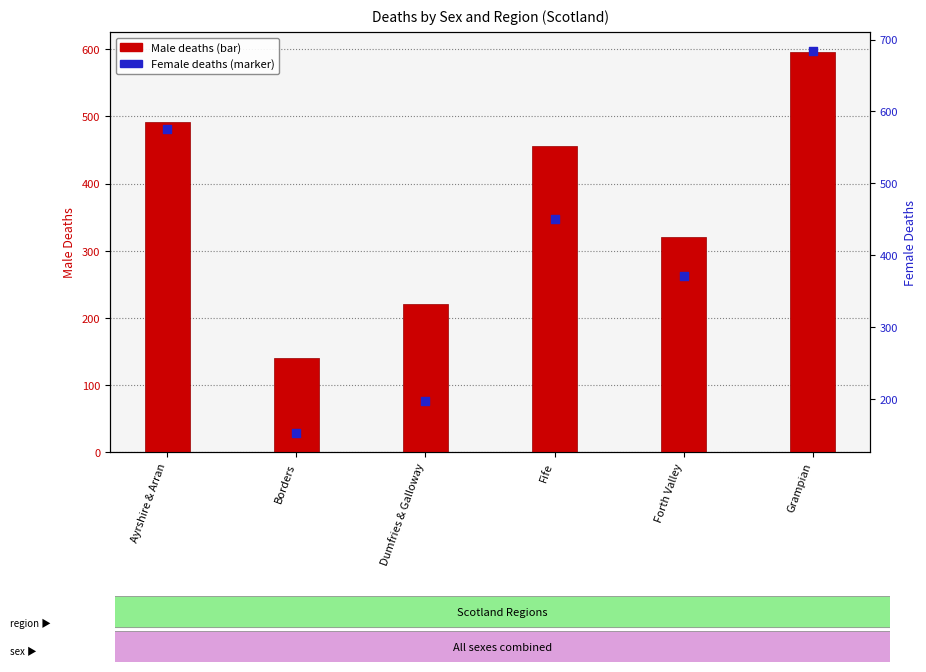

What is the total value across all series at Forth Valley?

692